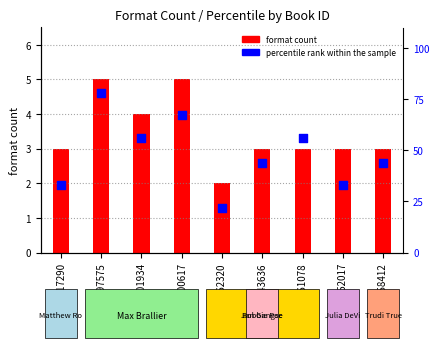

Is the value of percentile rank within the sample at 2085861078 greater than the value of format count at 170901934?

Yes